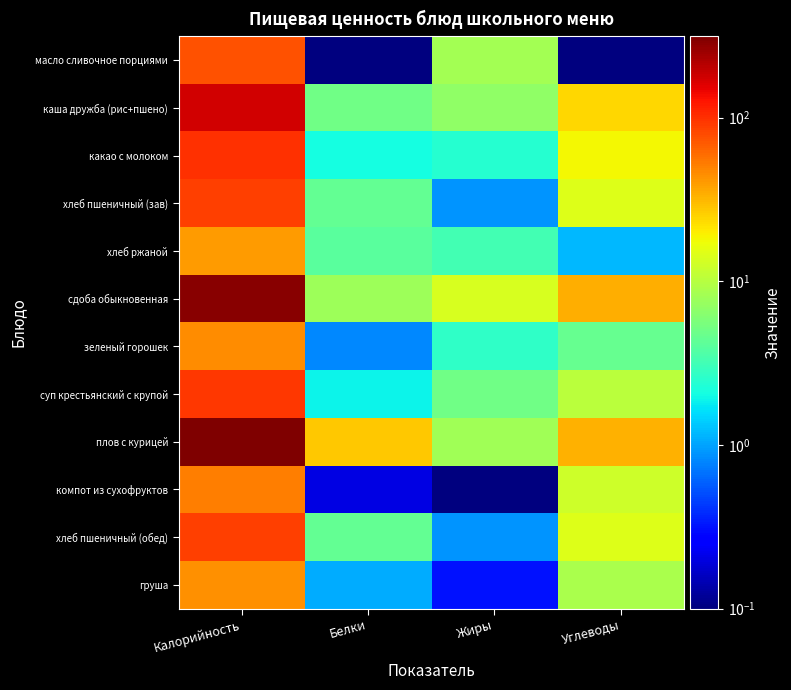

What is the difference between the highest and lowest values at Белки?

27.2